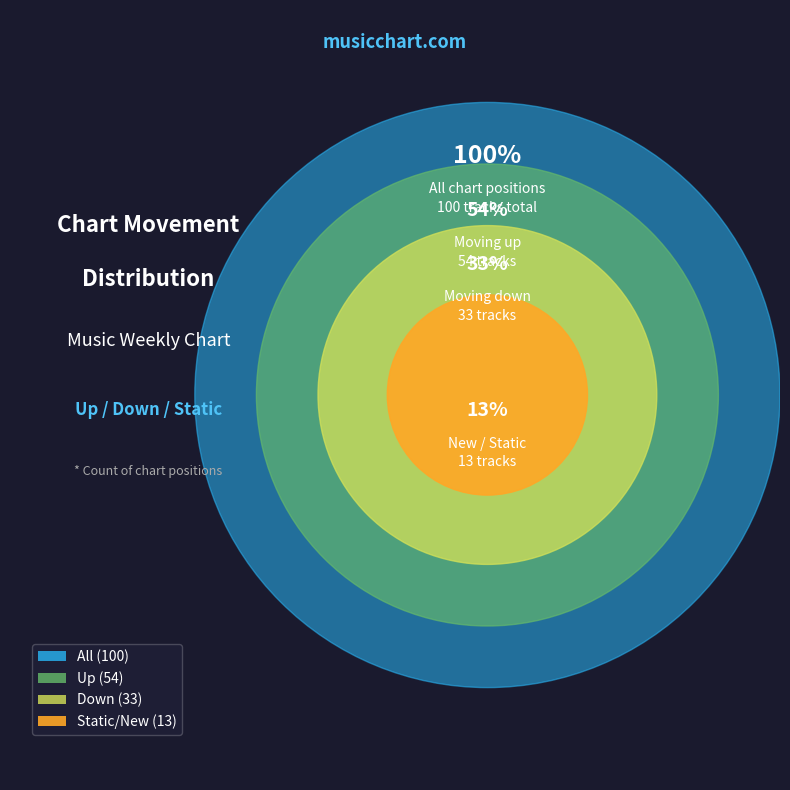

Which has a higher value, up or -?

up